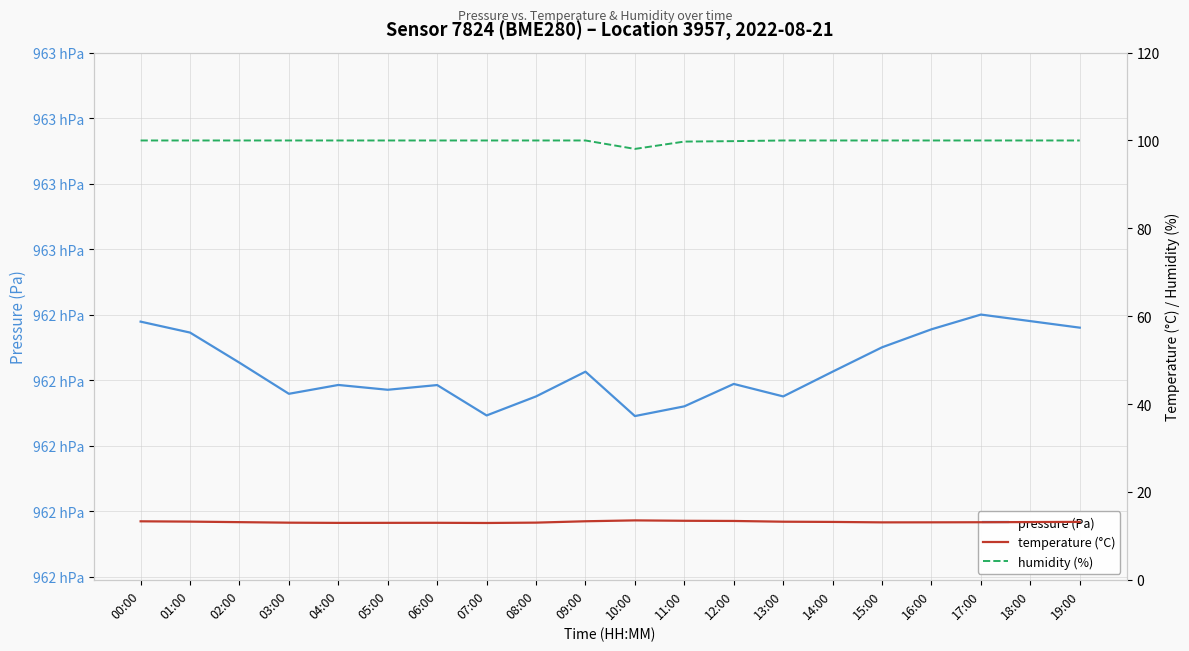

The pressure (Pa) series shows 45179.2 at 06:00. True or false?

False